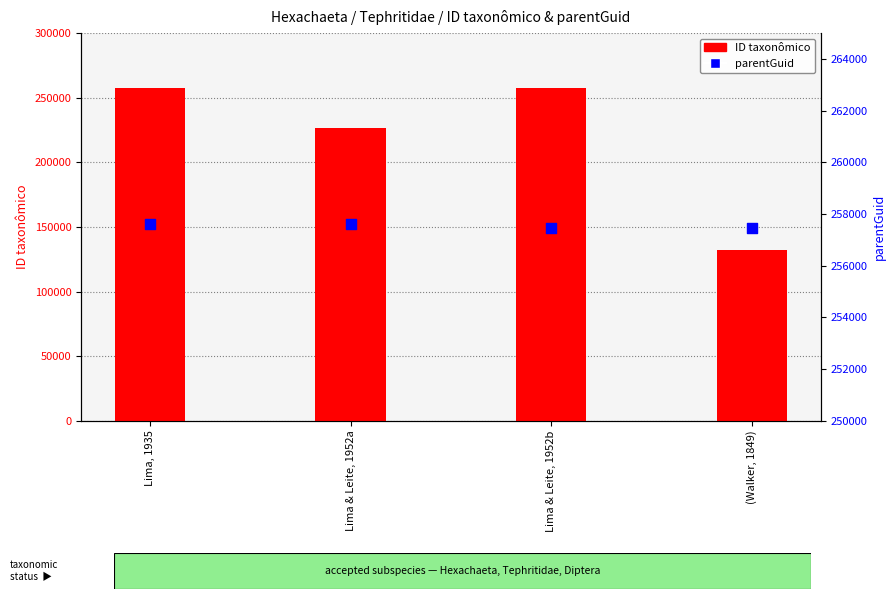

What are all the series names shown in the legend?

ID taxonômico, parentGuid